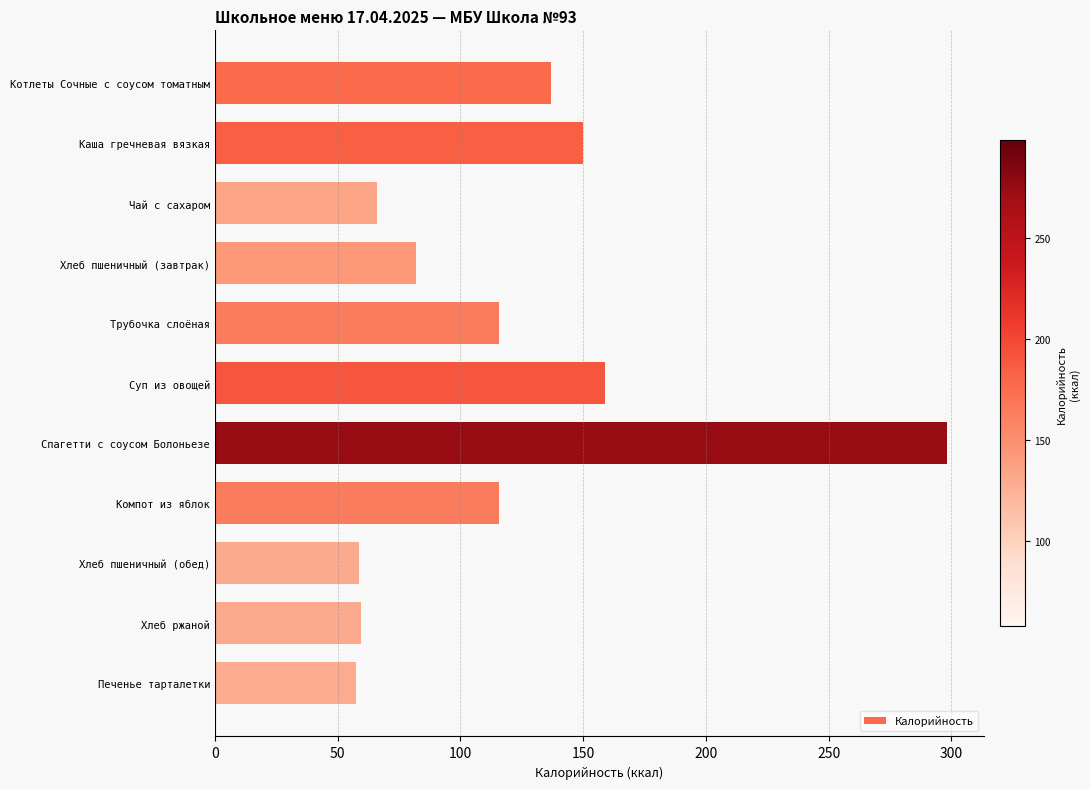

Approximately how many times larger is the value at Каша гречневая вязкая compared to Печенье тарталетки?

2.6